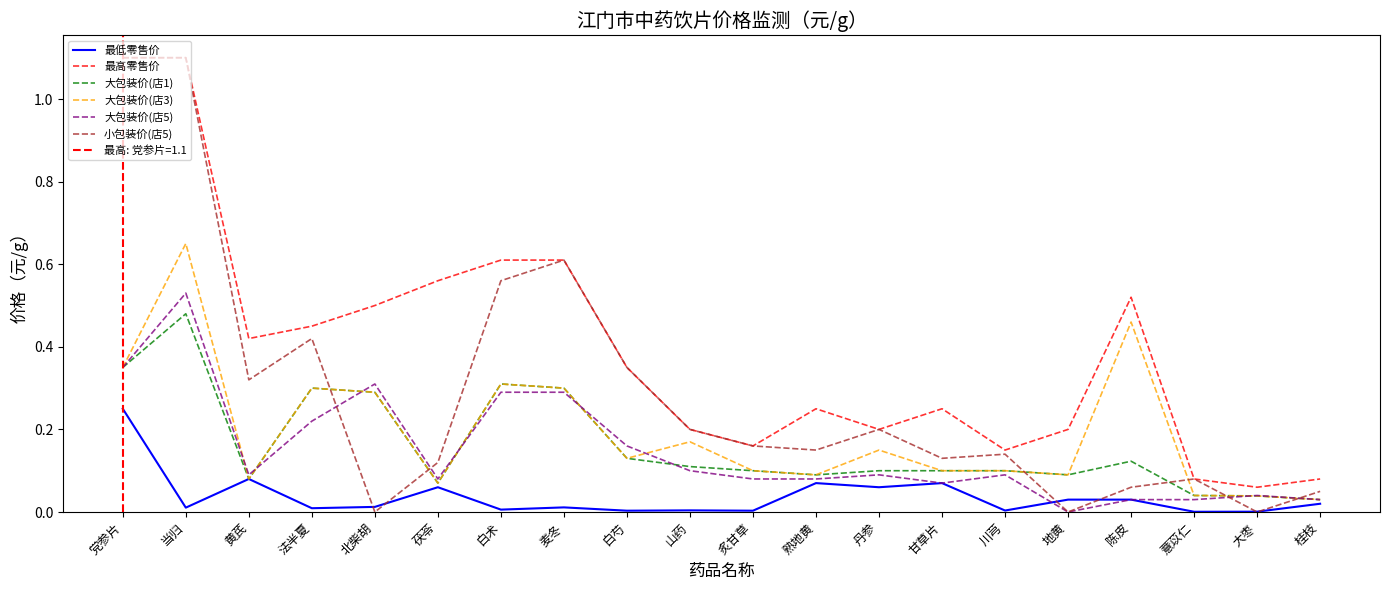

What is the maximum value shown in the chart?

1.1